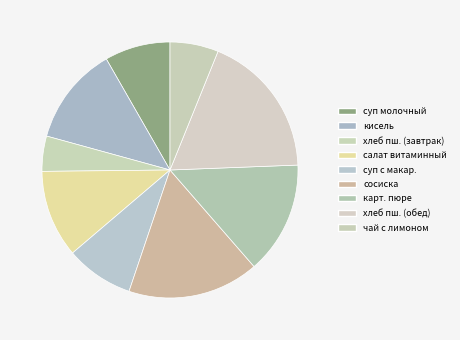

Count the number of slices in the pie.

9